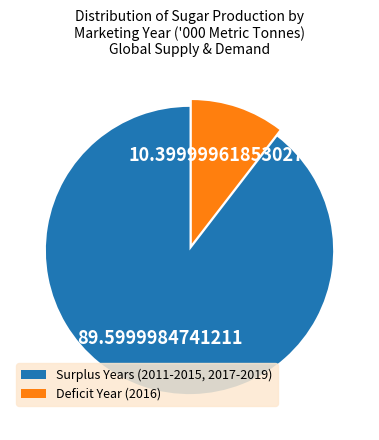

Between Surplus Years (2011-2015, 2017-2019) and Deficit Year (2016), which is larger?

Surplus Years (2011-2015, 2017-2019)